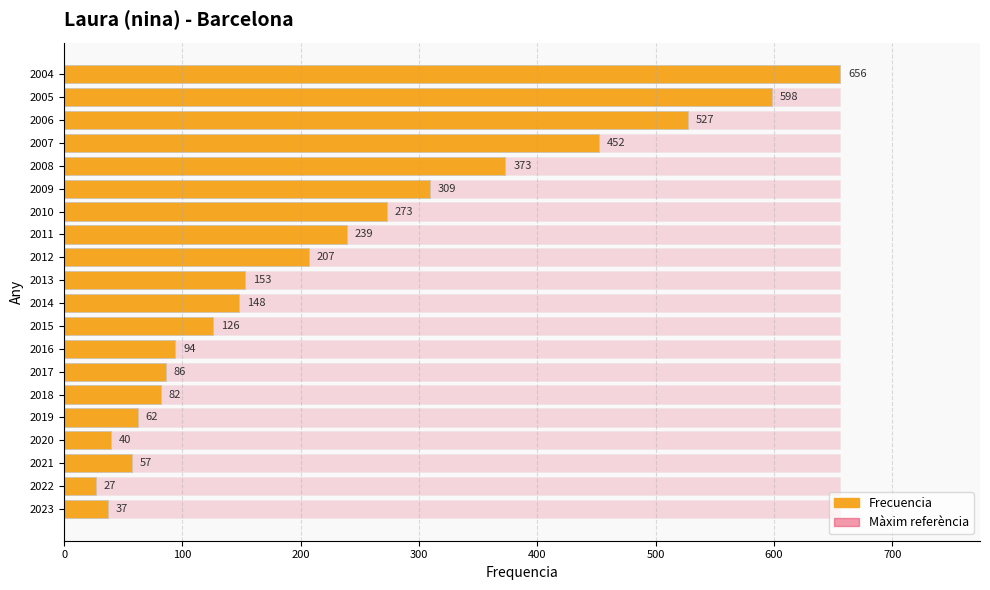

The value of Màxim at 700 is 1.2. True or false?

False